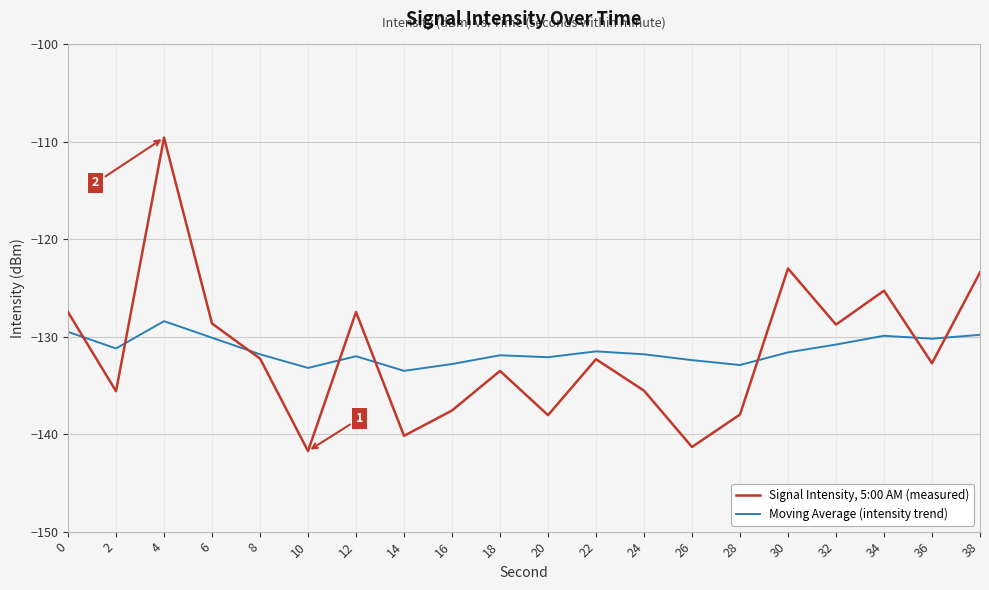

Count the number of data series in this chart.

2